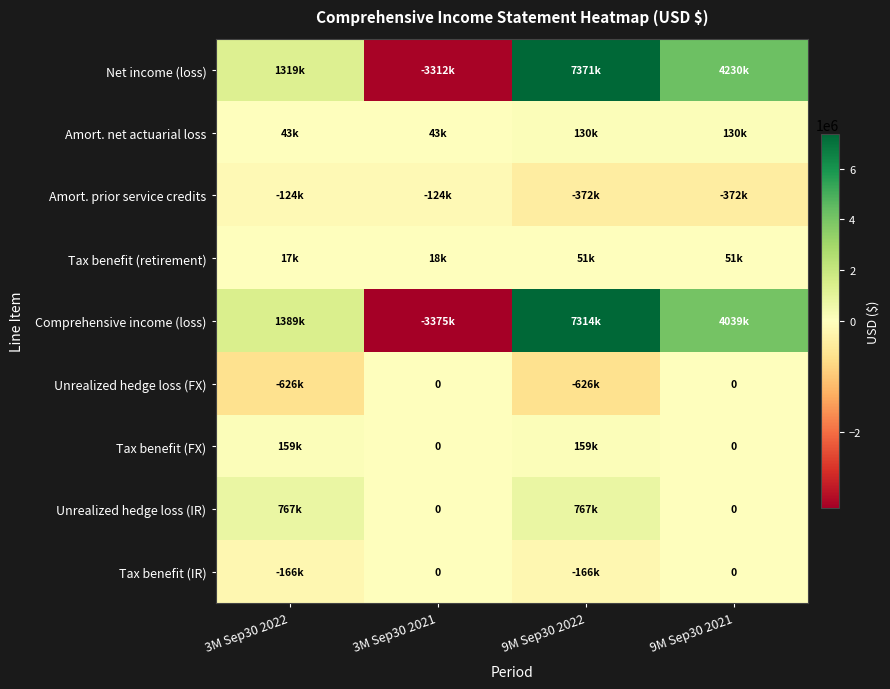

The value of Tax benefit (FX) at 3M Sep30 2022 is 159000. True or false?

True